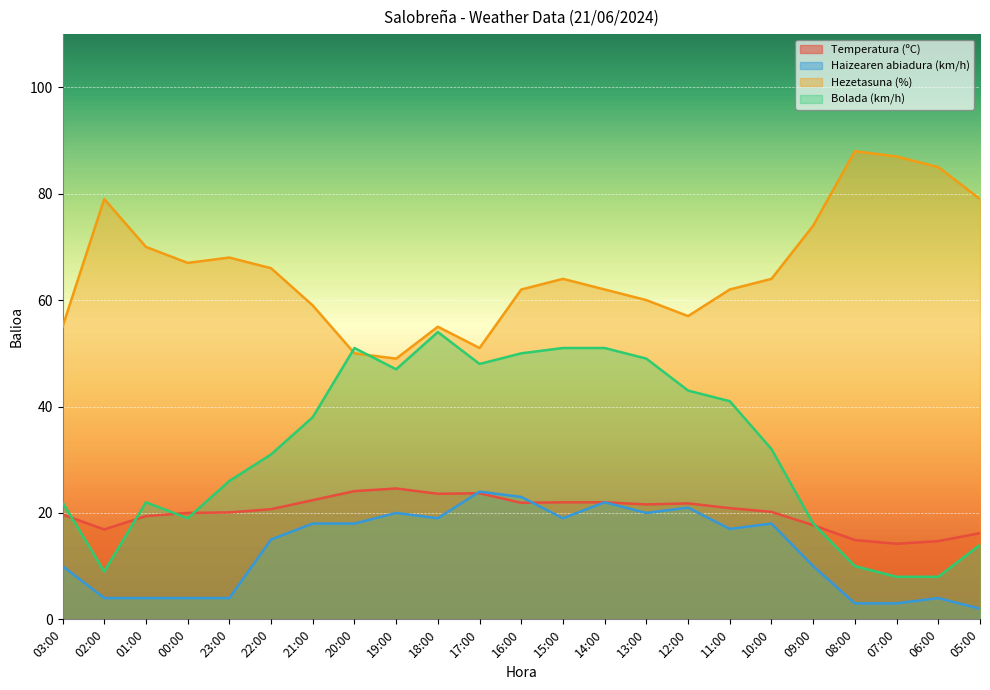

Which has a higher value, 01:00 or 08:00?

01:00